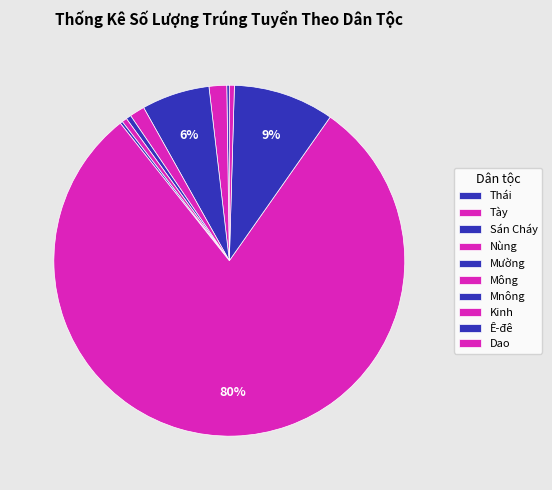

What is the largest slice in the pie chart?

Kinh